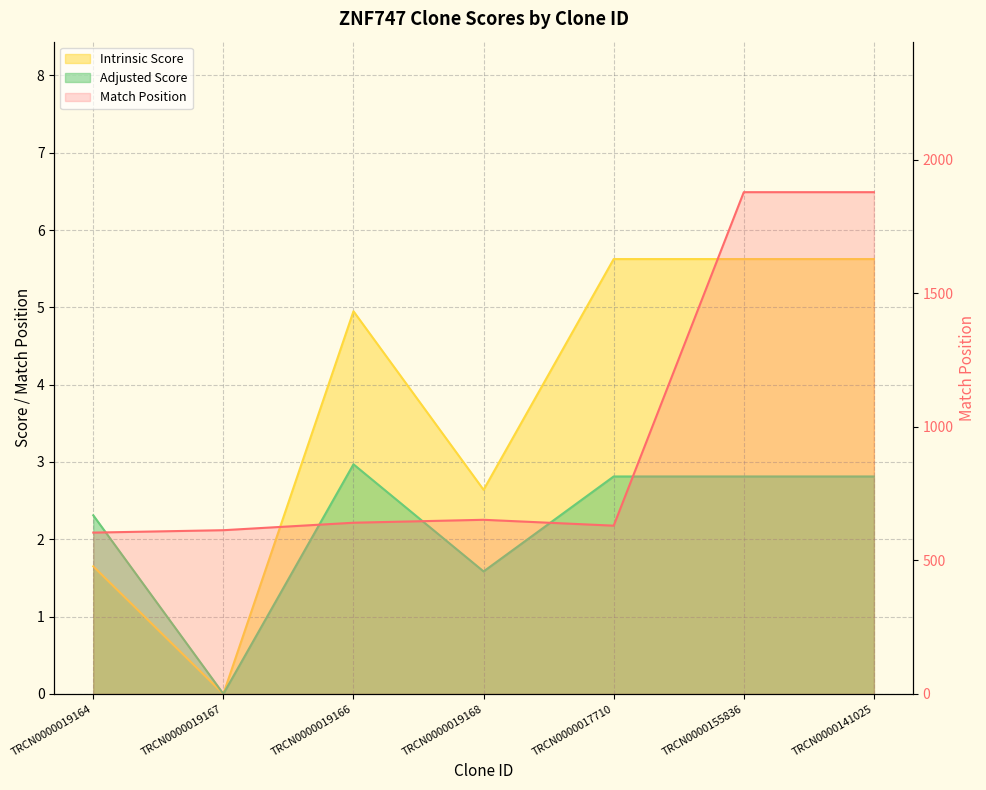

What is the highest value of the Match Position series?

1879.0